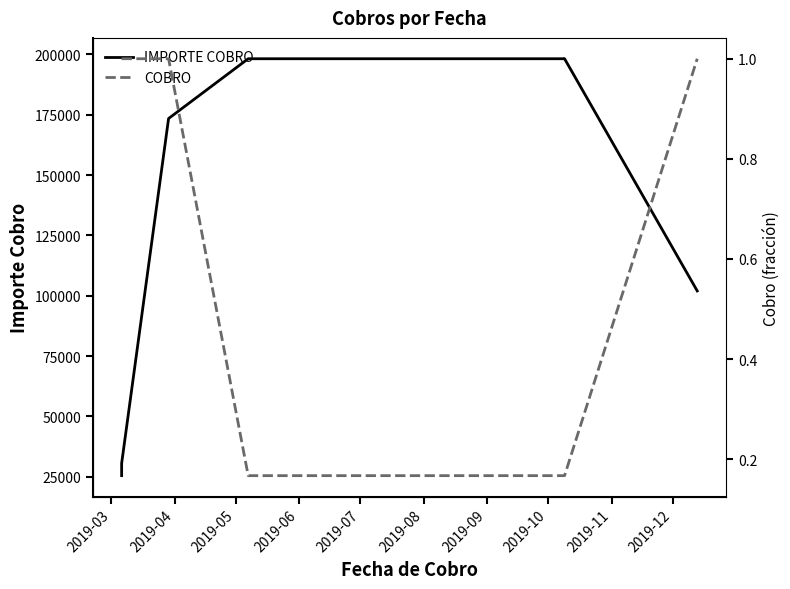

Reading right to left, list all the values displayed in this chart.

IMPORTE COBRO: 102000.0	198152.3	198152.3	198152.3	198152.3	198152.3	198152.3	173400.0	30600.0	25500.0
COBRO: 1.0	0.2	0.2	0.2	0.2	0.2	0.2	1.0	1.0	1.0